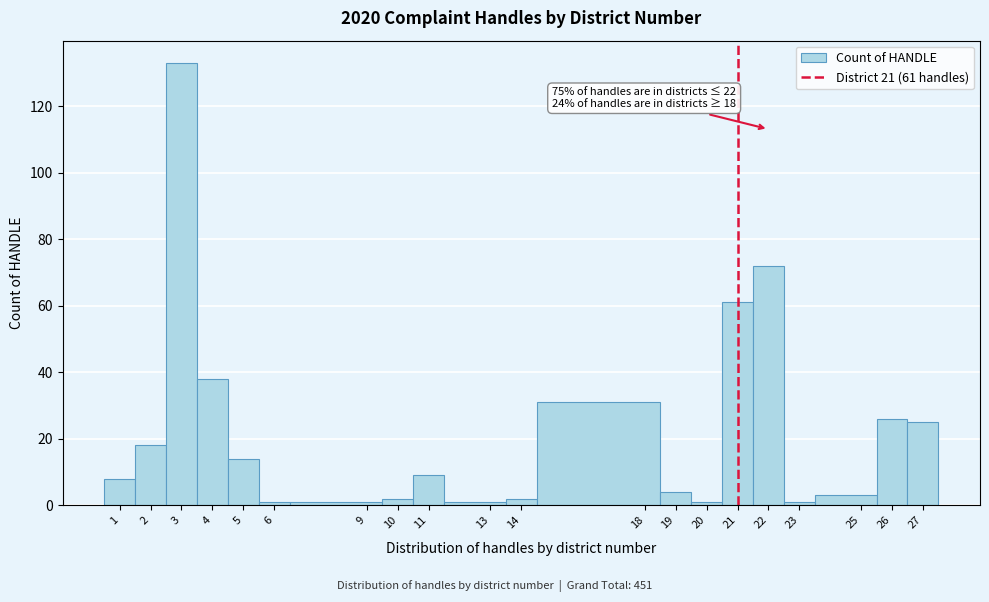

Which range on the x-axis has the tallest bar?

2.5 to 3.5